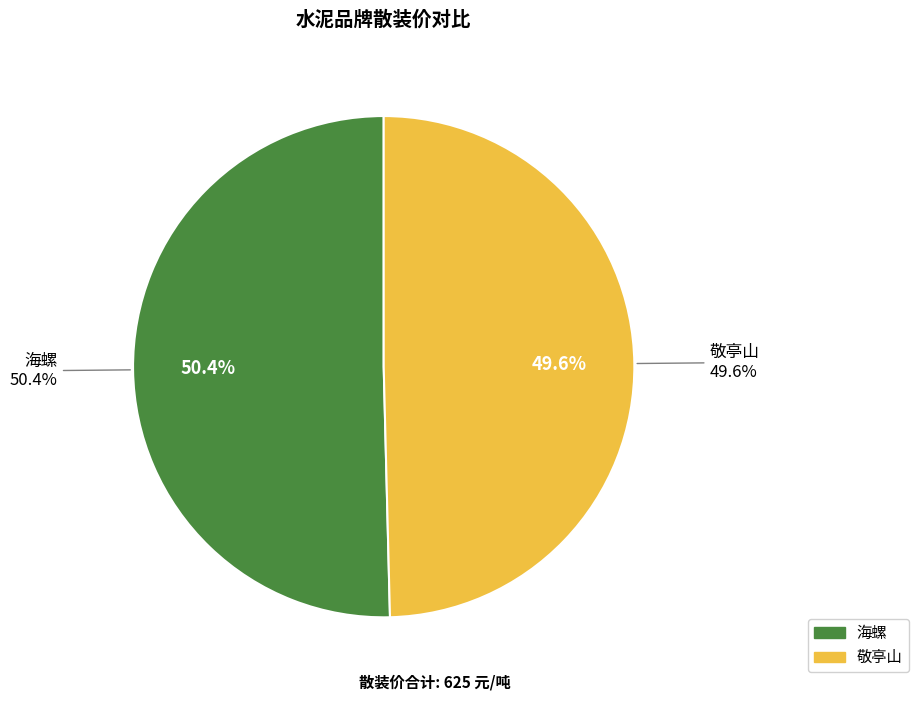

What is the total percentage of 敬亭山 and 海螺?

100.0%